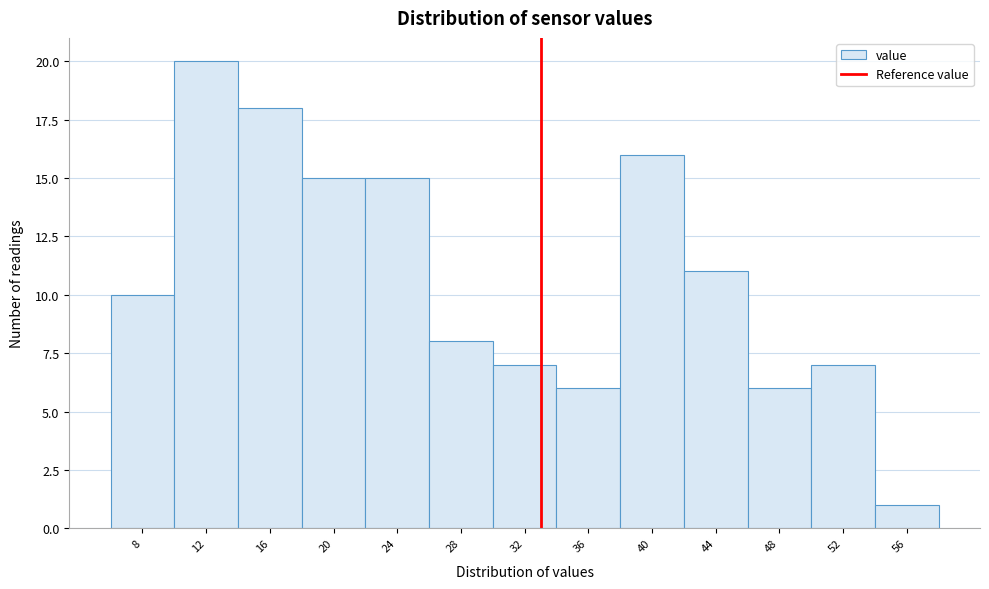

Reading left to right, what are all the values shown in this chart?

8=10	12=20	16=18	20=15	24=15	28=8	32=7	36=6	40=16	44=11	48=6	52=7	56=1